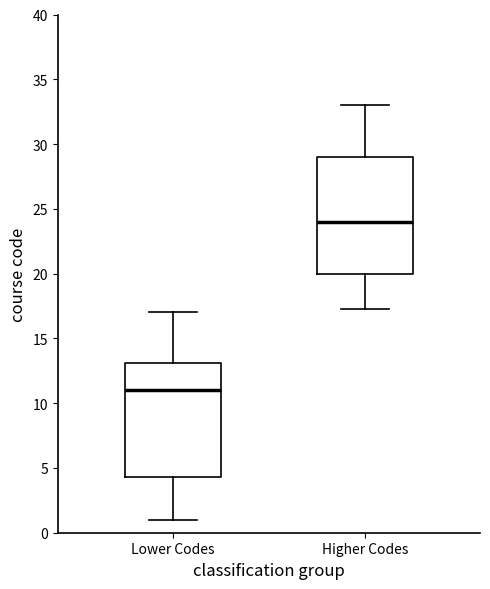

Reading left to right, transcribe this box plot: for each box, give where its median line is, the range the box spans, and where its two whiskers end, as read against the y-axis. The values are not printed on the chart, so give them approximately, as read against the axis.

Lower Codes: median 11.0, box 4.5 to 13.0, whiskers 1.0 to 17.0
Higher Codes: median 24.0, box 20.0 to 29.0, whiskers 17.5 to 33.0